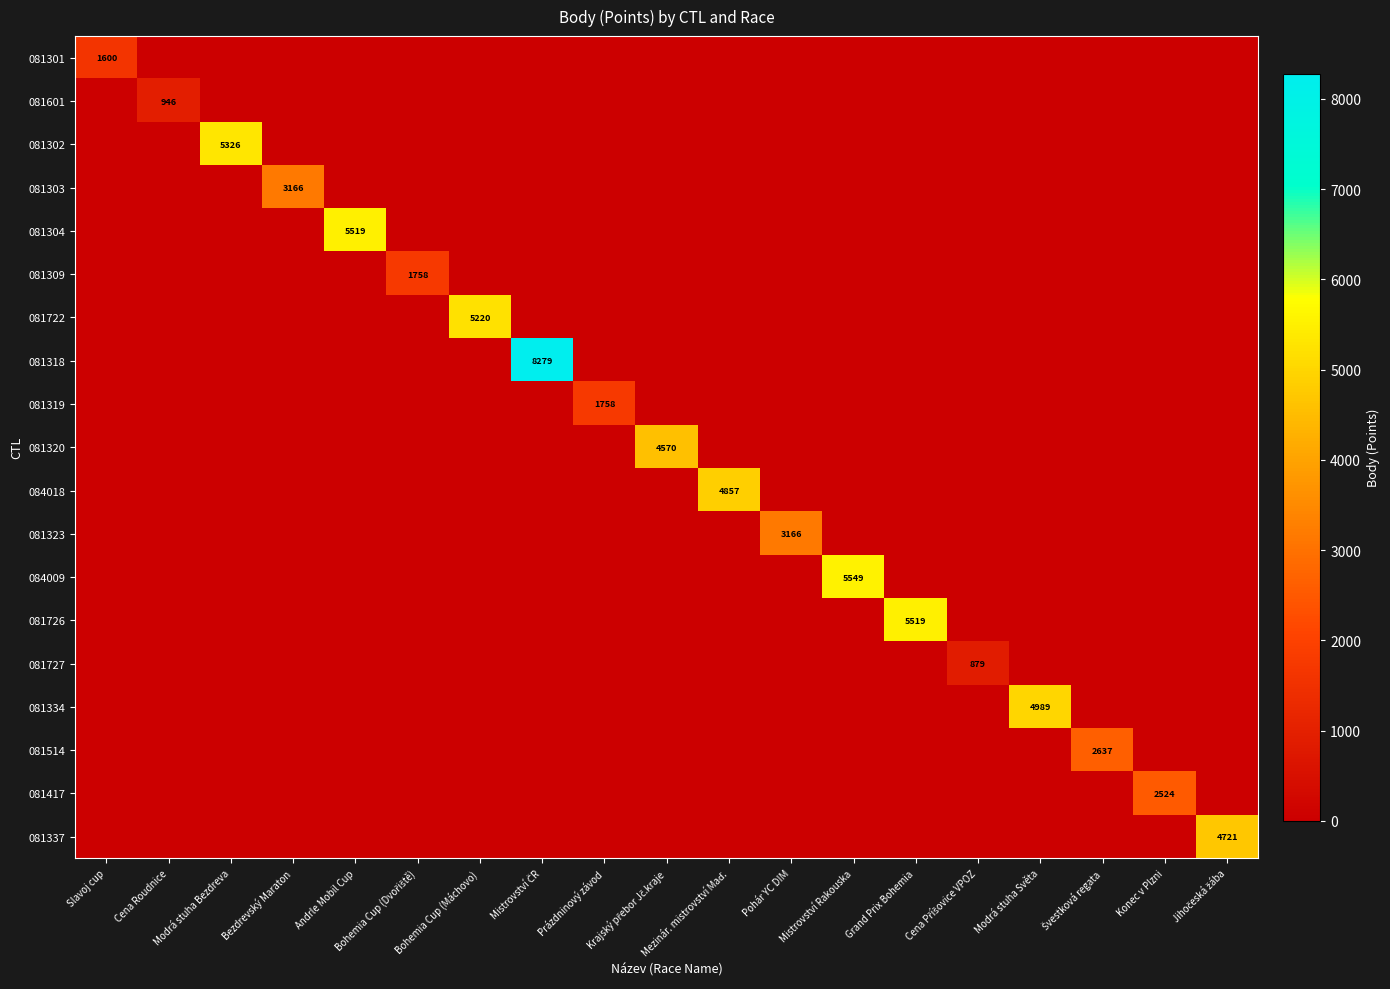

How many distinct data groups are displayed?

19